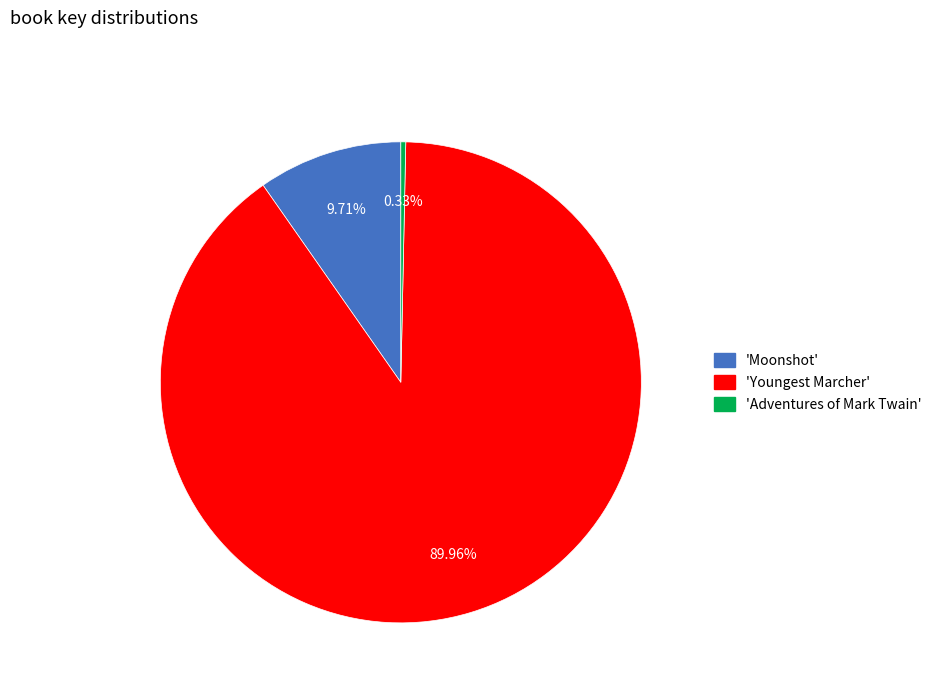

How many segments does this pie chart have?

3